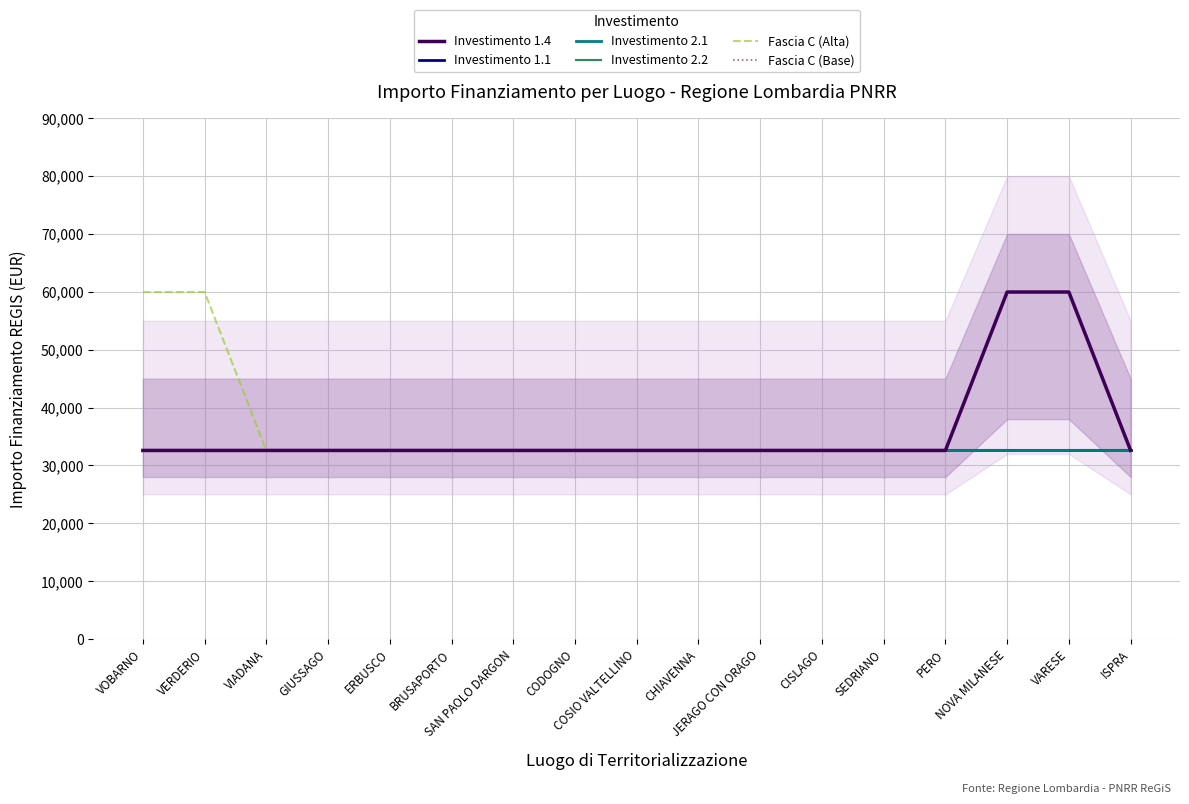

What are all the series names shown in the legend?

Investimento 1.4, Investimento 1.1, Investimento 2.1, Investimento 2.2, Fascia C (Alta), Fascia C (Base)